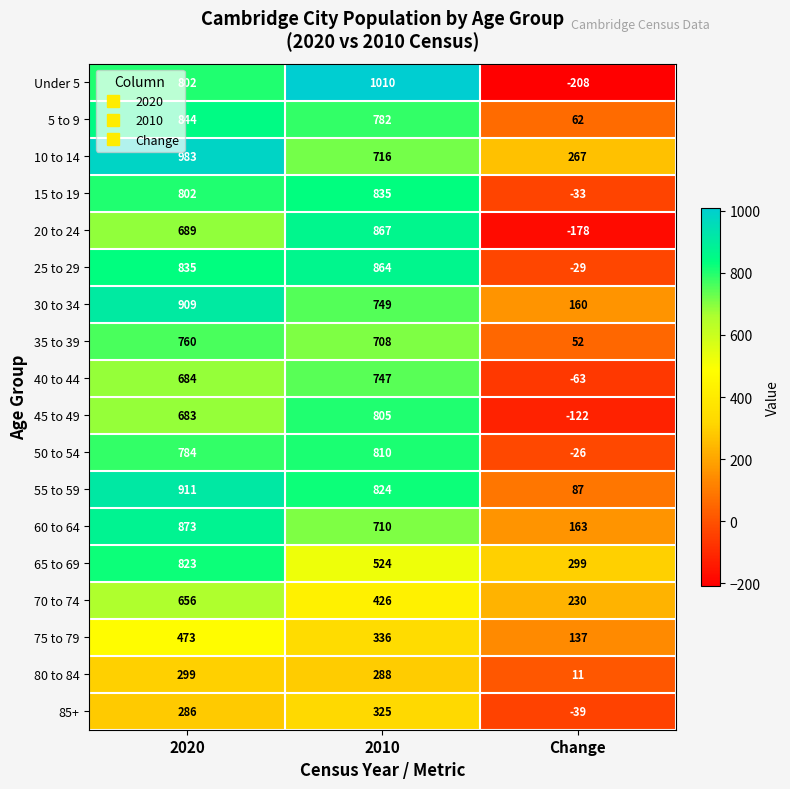

How many series are shown in this chart?

18